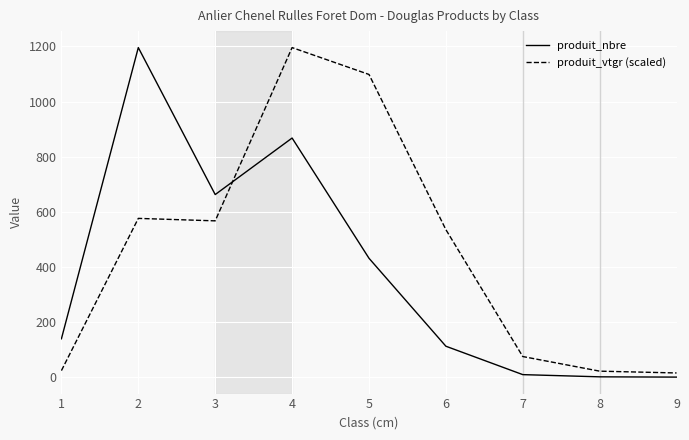

The value of produit_nbre at 2 is 1196.0. True or false?

True